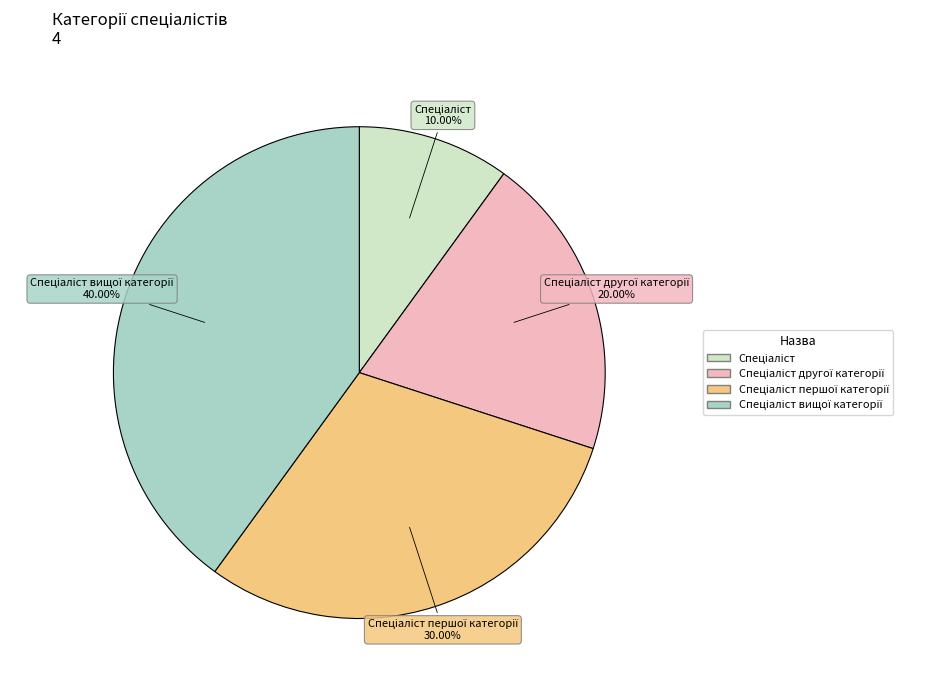

To the nearest percent, what is the difference between the largest and smallest slice percentages?

30%